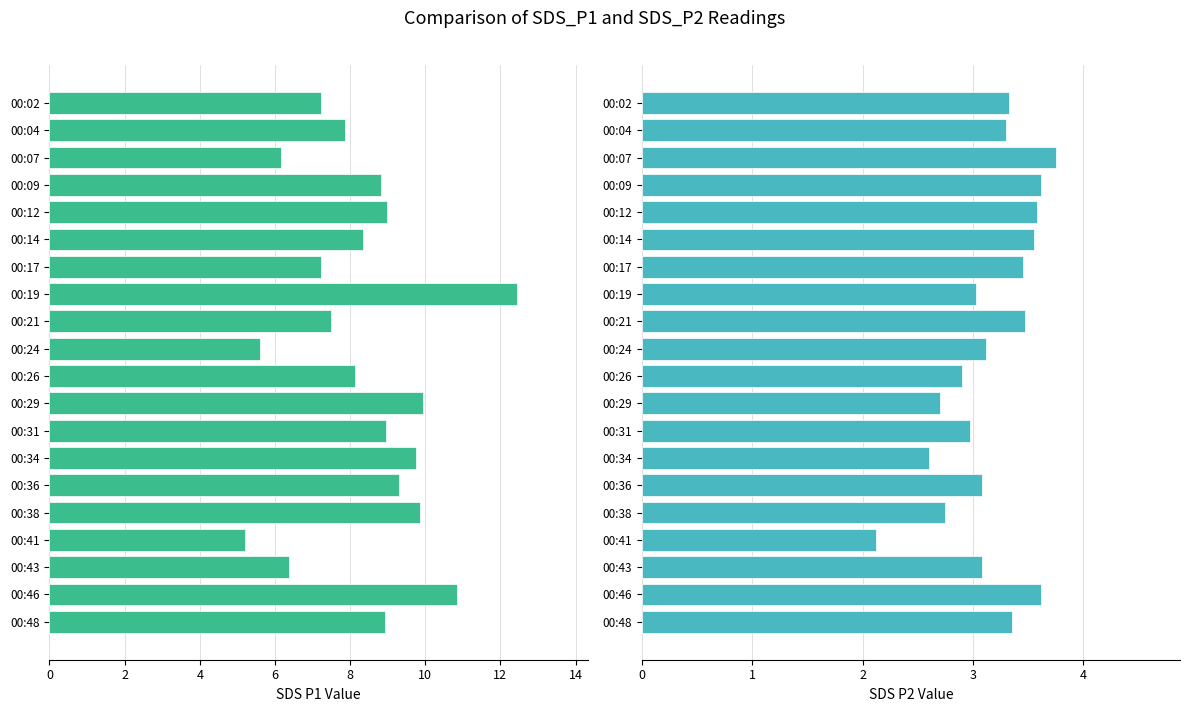

What is the maximum value for SDS_P1?

12.4